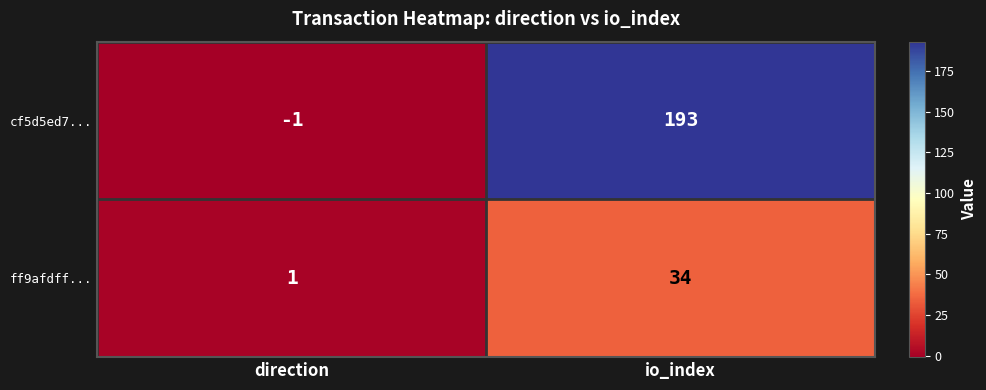

How many series are shown in this chart?

2